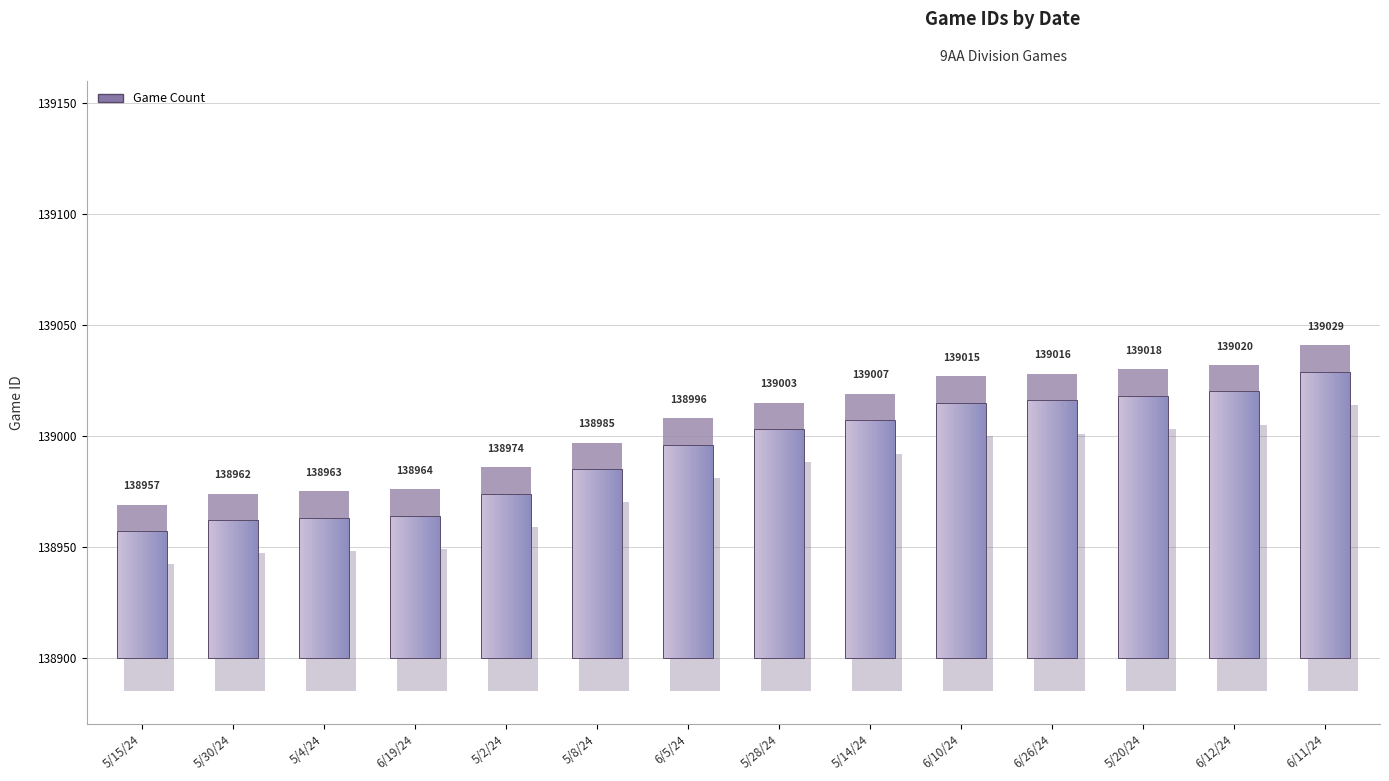

Rank the categories by value from lowest to highest.

5/15/24, 5/30/24, 5/4/24, 6/19/24, 5/2/24, 5/8/24, 6/5/24, 5/28/24, 5/14/24, 6/10/24, 6/26/24, 5/20/24, 6/12/24, 6/11/24